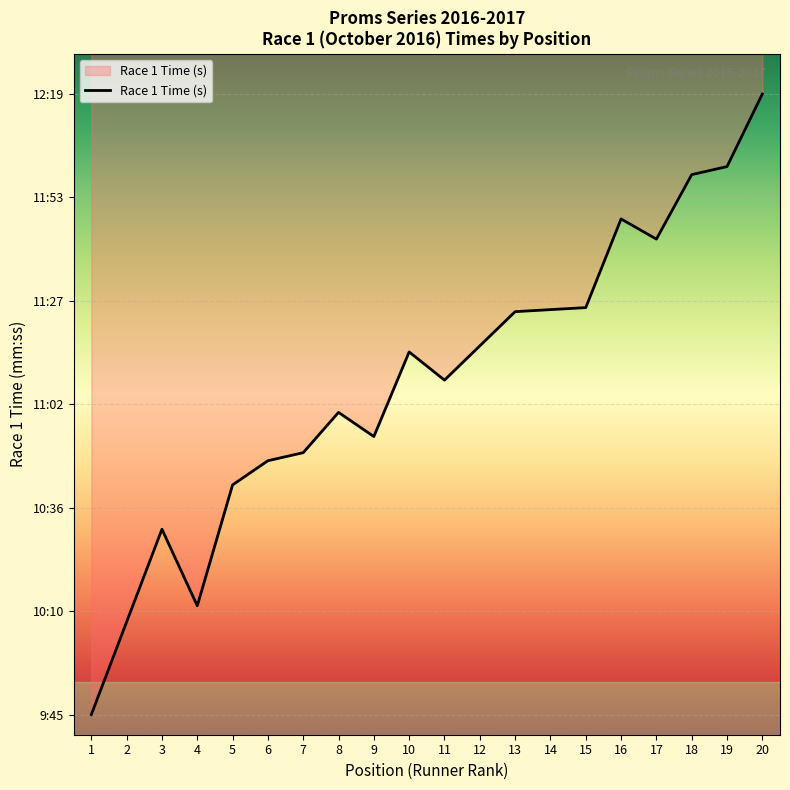

True or false: there are more than 1 points higher than both neighbors.

True